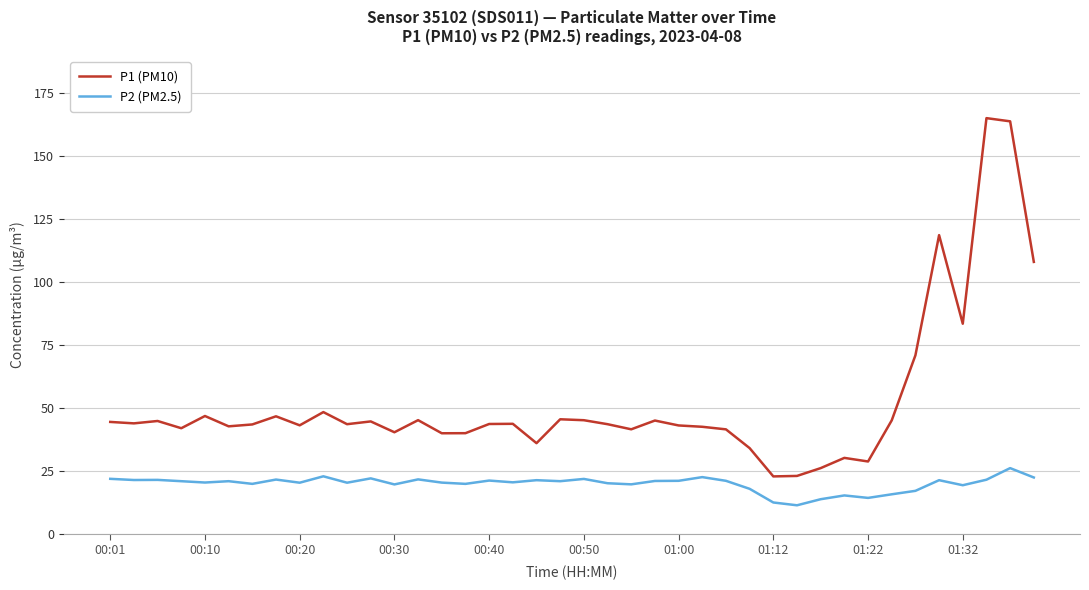

Which series has the widest spread of values?

P1 (PM10)